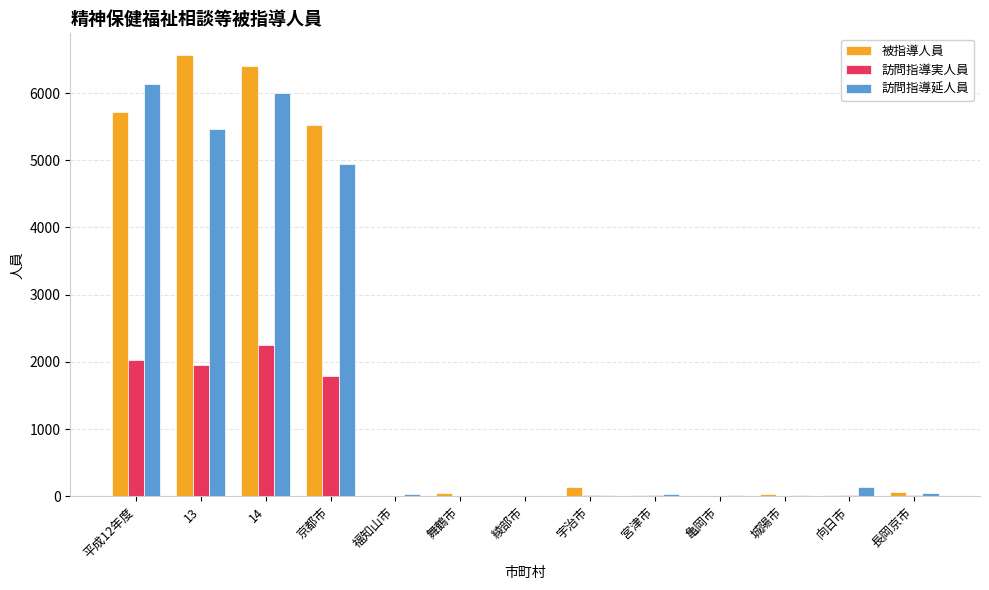

Read the 被指導人員 value at 舞鶴市, to the nearest 50.

50